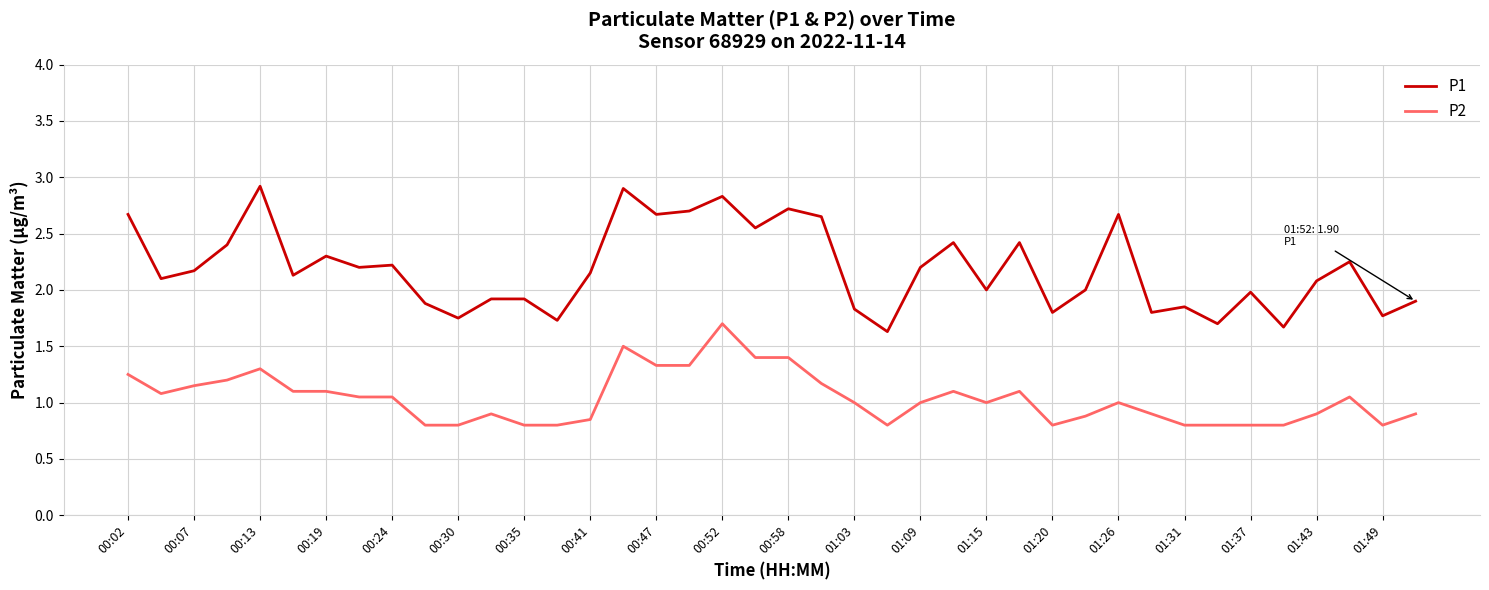

List the series in order of their overall mean, lowest first.

P2, P1